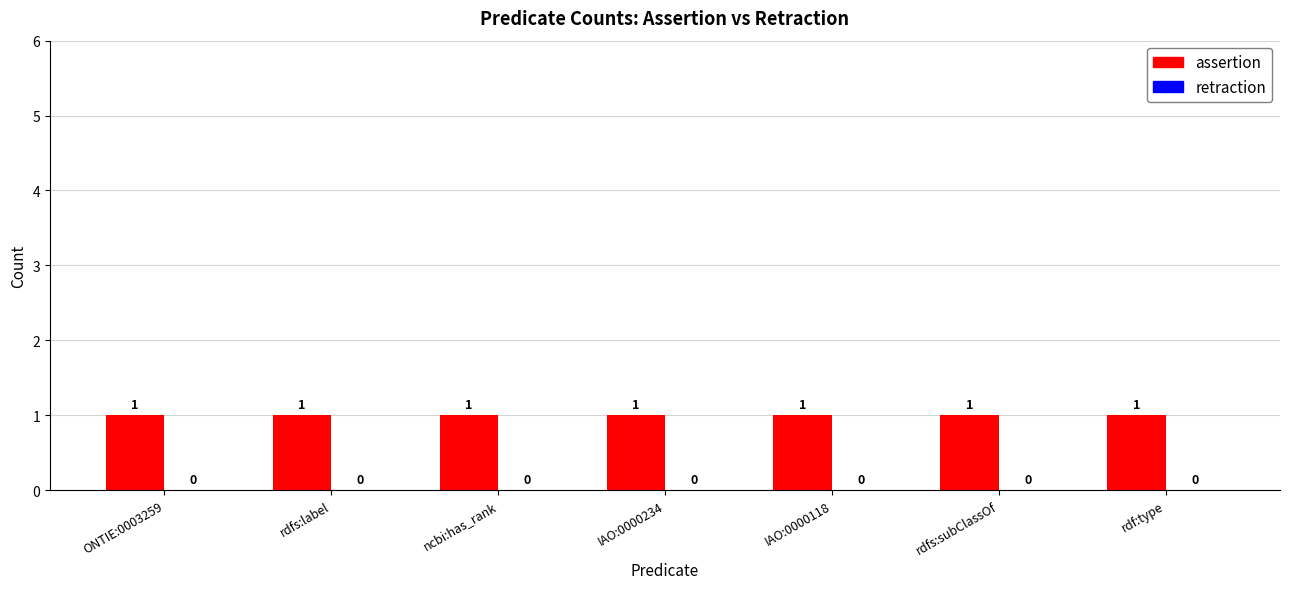

What are all the series names shown in the legend?

assertion, retraction